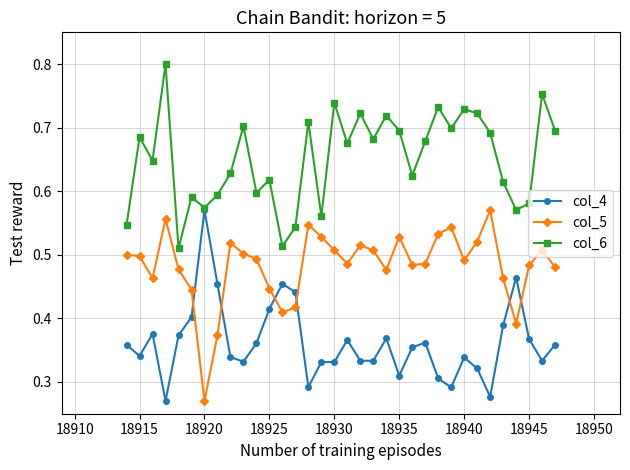

Which series has the largest total across all categories?

col_6